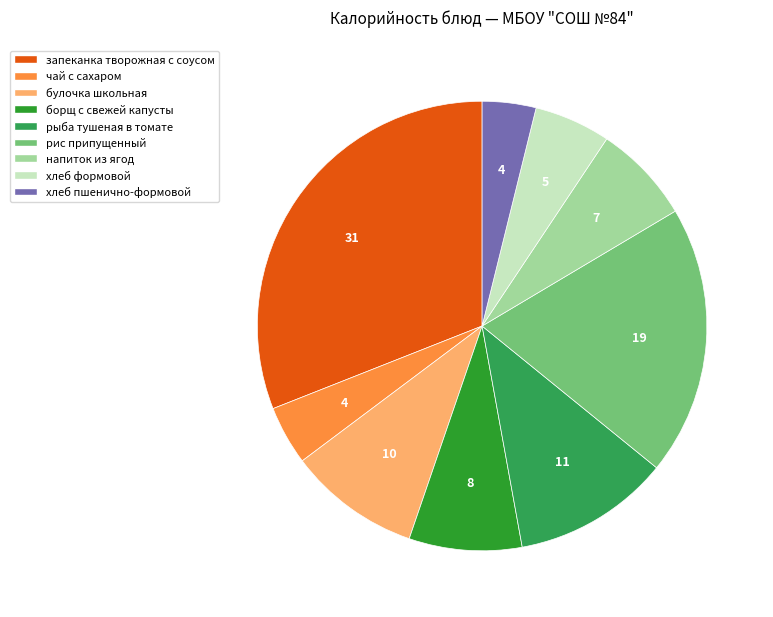

Which category has the biggest portion of the pie?

запеканка творожная с соусом